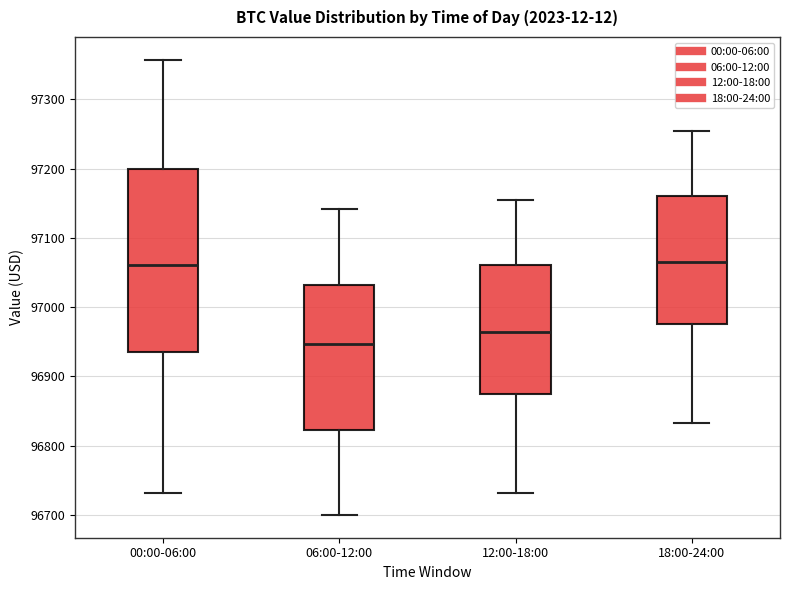

Reading left to right, read every box against the y-axis: the position of its median line, the range the box covers, and the ends of its whiskers. The values are not printed on the chart, so give them approximately, as read against the axis.

00:00-06:00: median 97060, box 96930 to 97200, whiskers 96730 to 97360
06:00-12:00: median 96950, box 96820 to 97030, whiskers 96700 to 97140
12:00-18:00: median 96960, box 96880 to 97060, whiskers 96730 to 97150
18:00-24:00: median 97060, box 96980 to 97160, whiskers 96830 to 97250